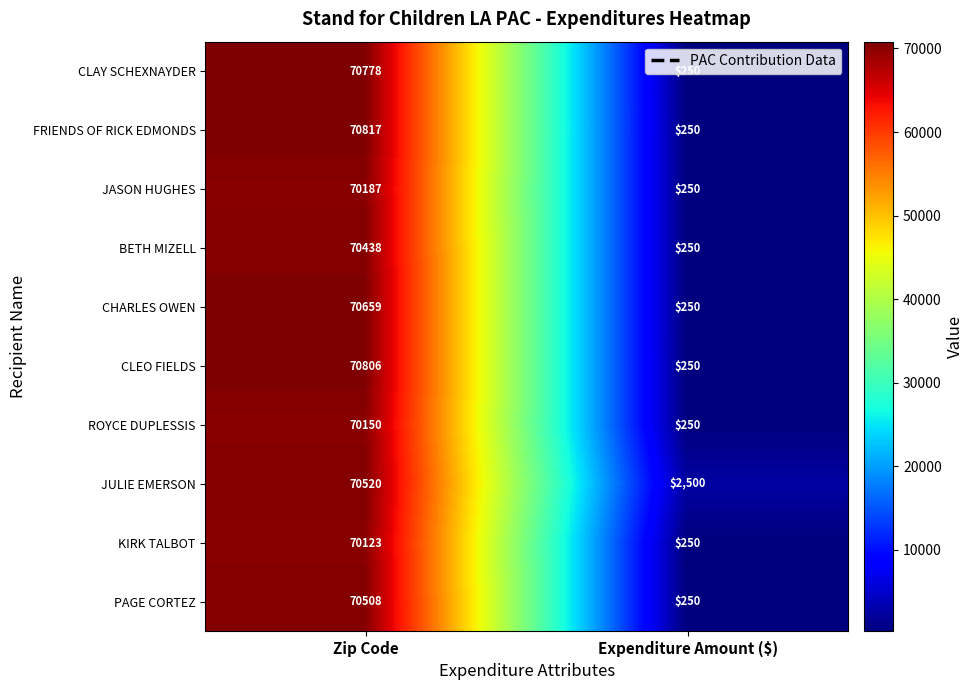

What is the average value of the BETH MIZELL series?

35344